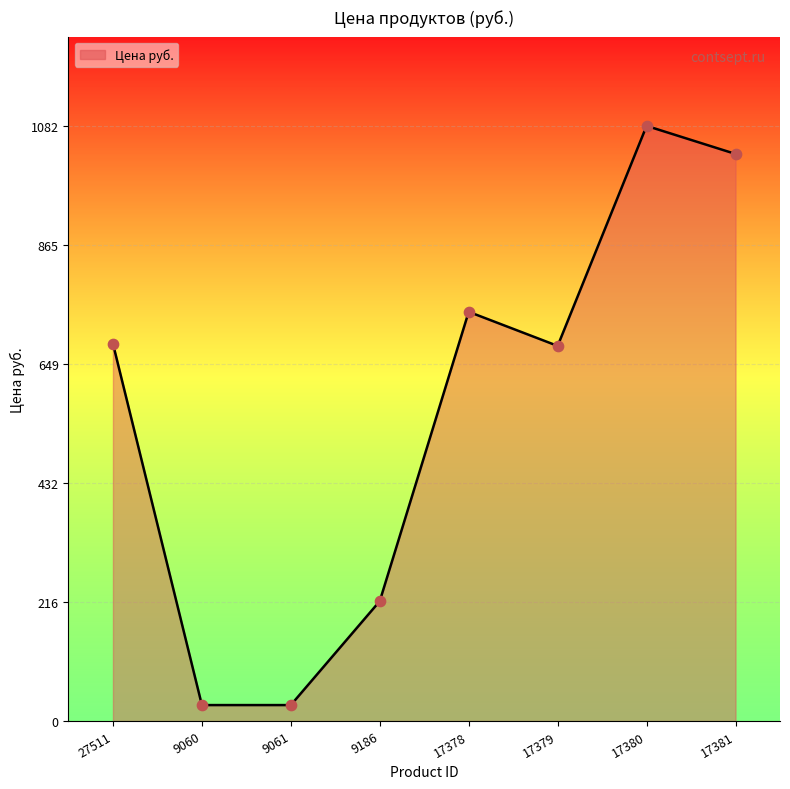

Between 9060 and 17379, which is larger?

17379